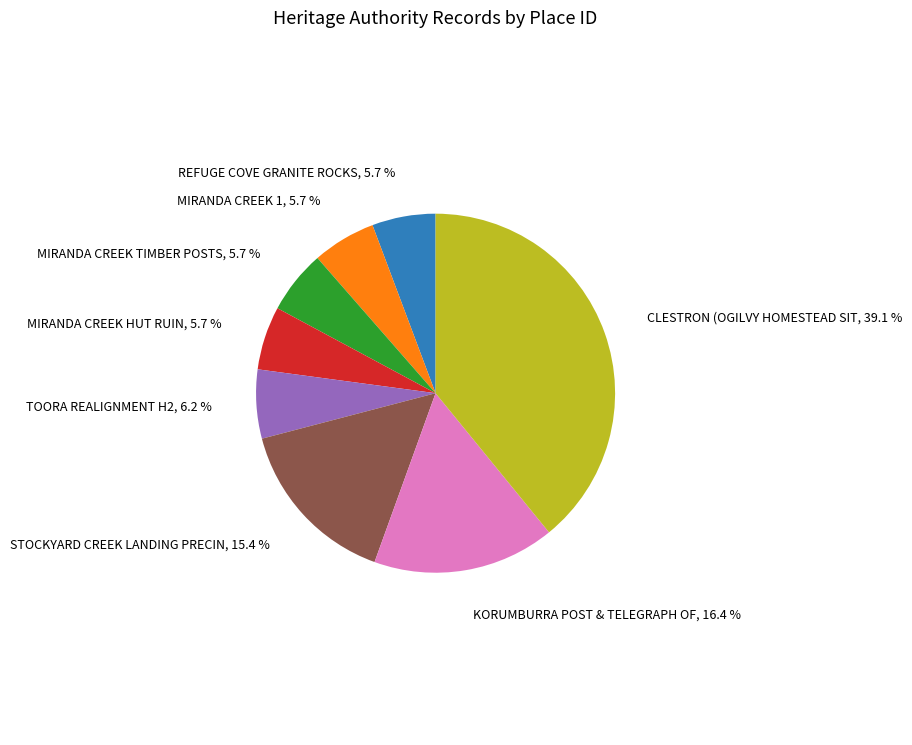

Is there a majority slice in this chart?

No